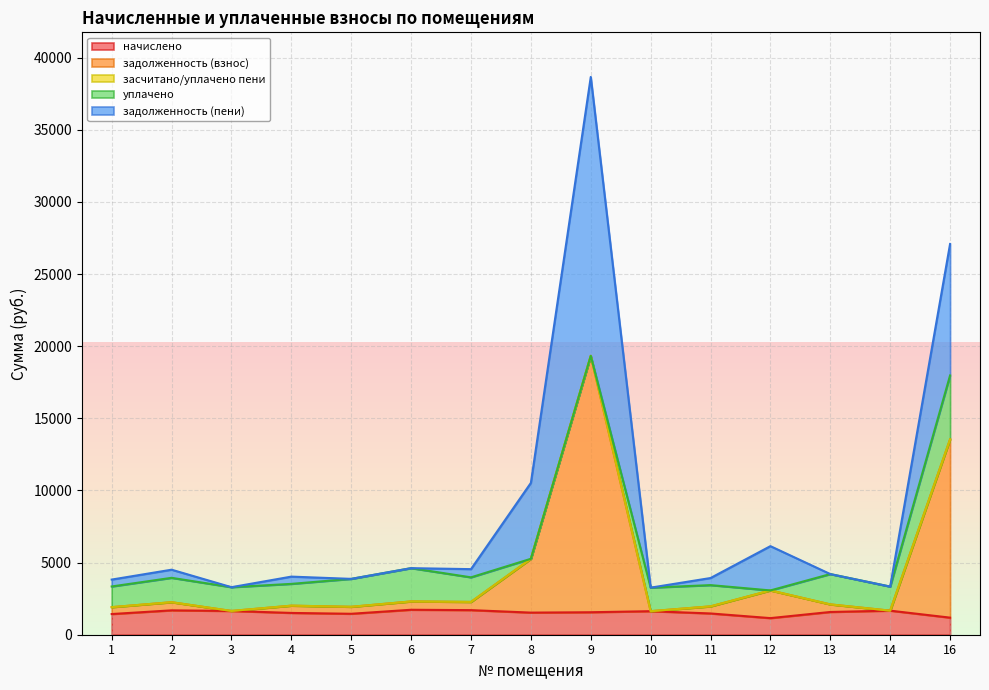

Which series changed the most between 11 and 16?

задолженность (взнос)